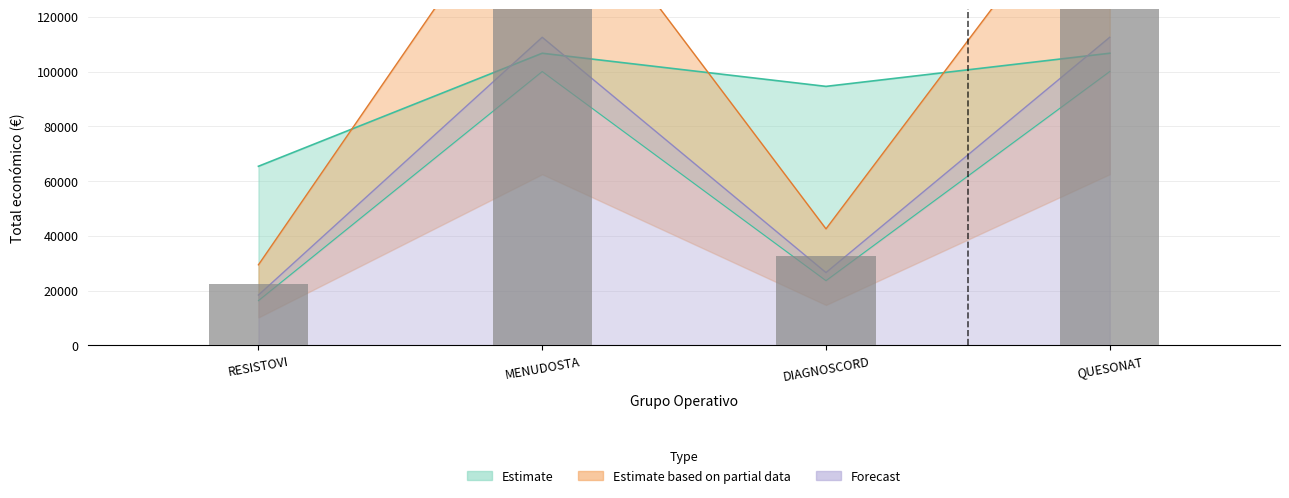

Are the bars horizontal?

No